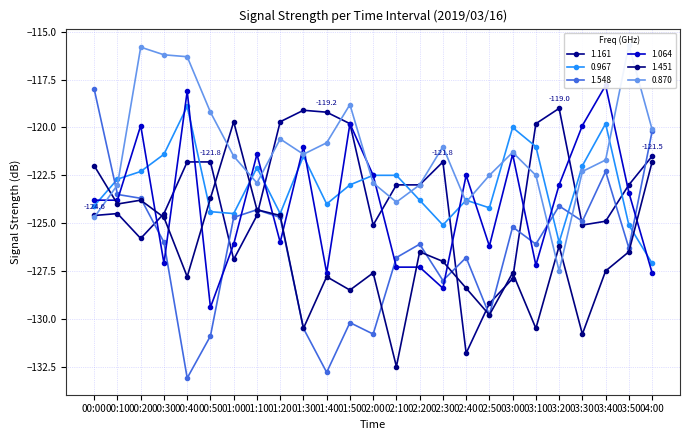

The value of 1.064 at 01:20 is -221.9. True or false?

False